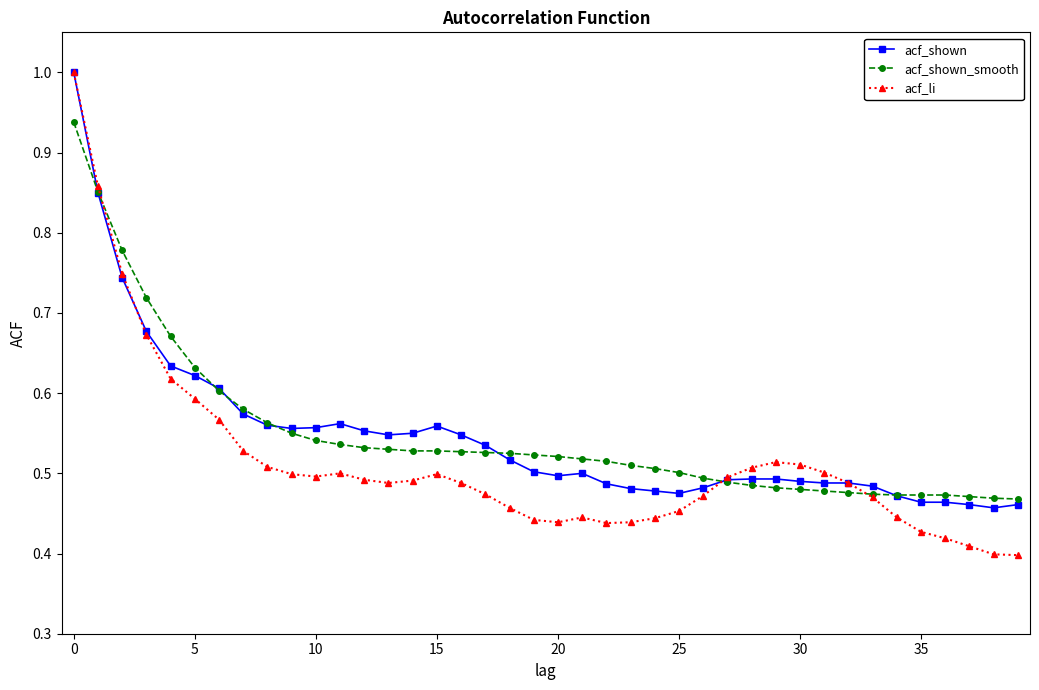

Which series has the largest range (max minus min)?

acf_li